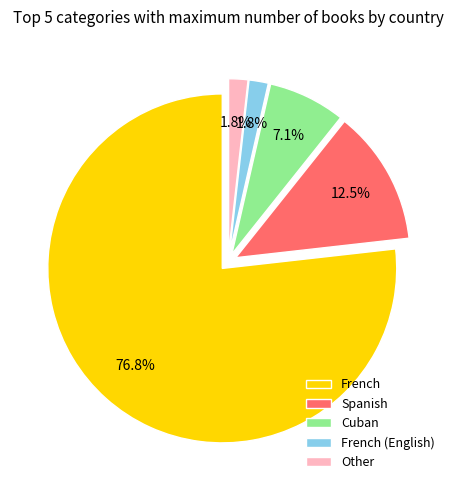

Which category accounts for the majority?

French